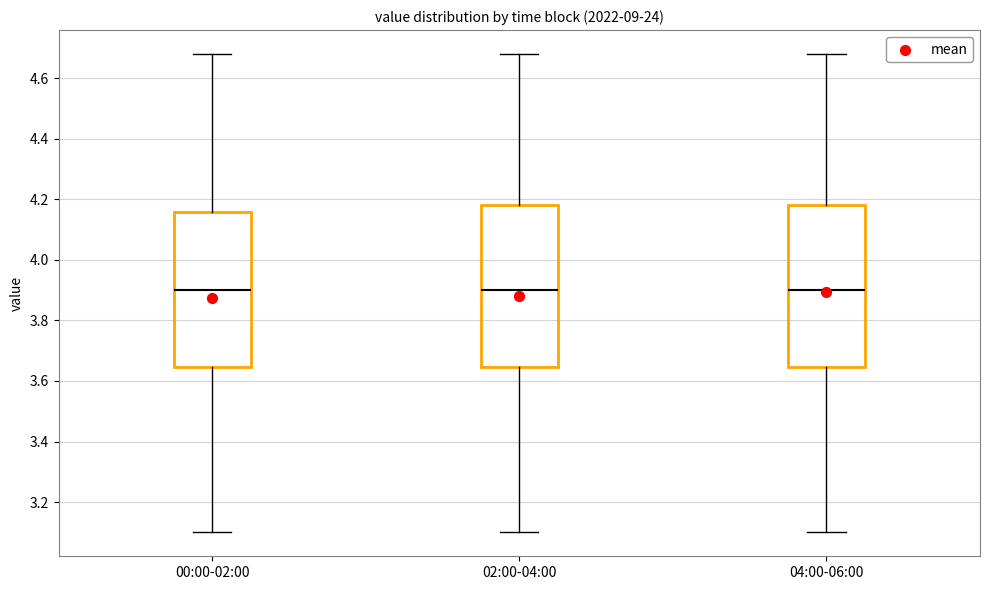

Where is the lower edge of the box for 00:00-02:00 on the y-axis? The values are not printed on the chart, so give them approximately, as read against the axis.

3.64